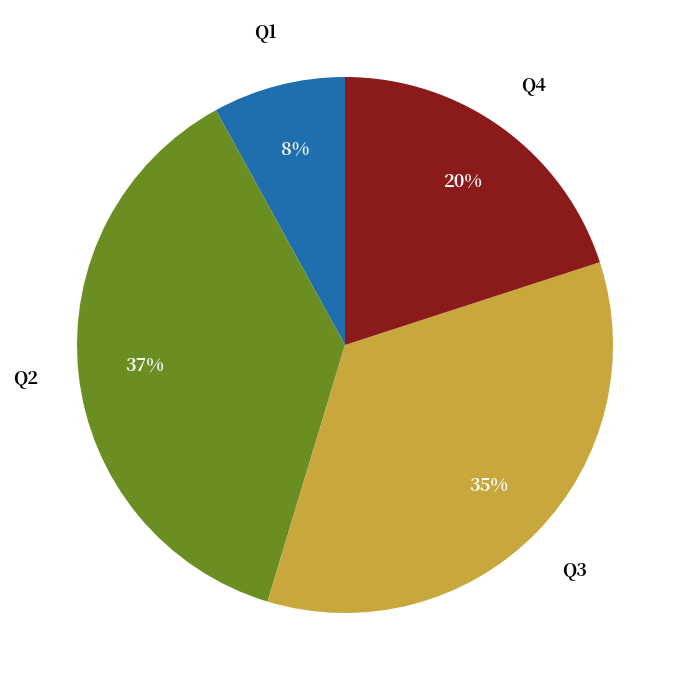

To the nearest percent, what is the average slice percentage?

25%